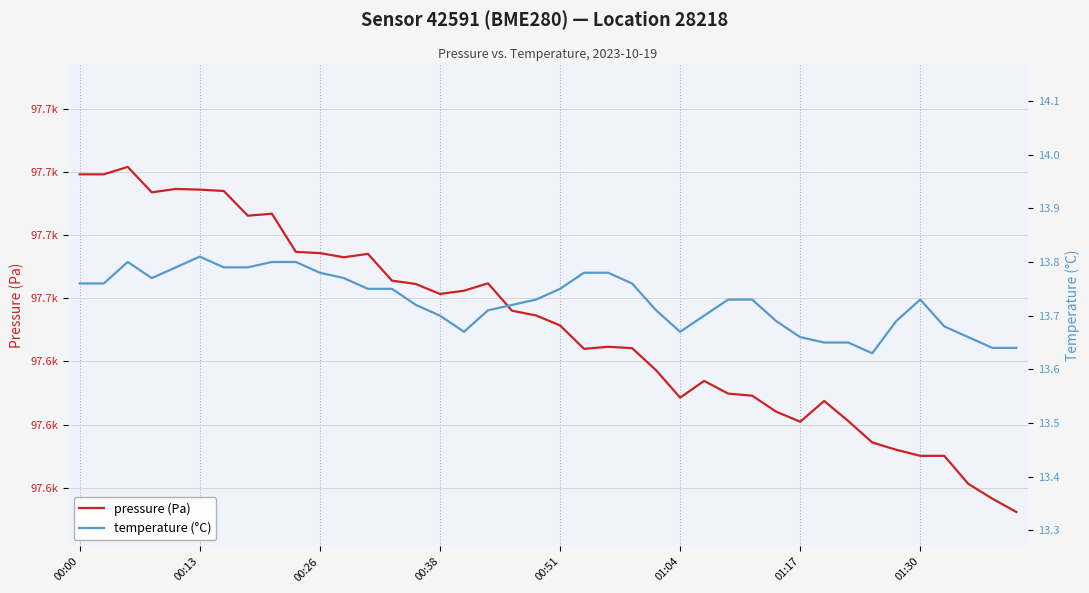

The temperature (°C) series shows 24.4 at 8. True or false?

False